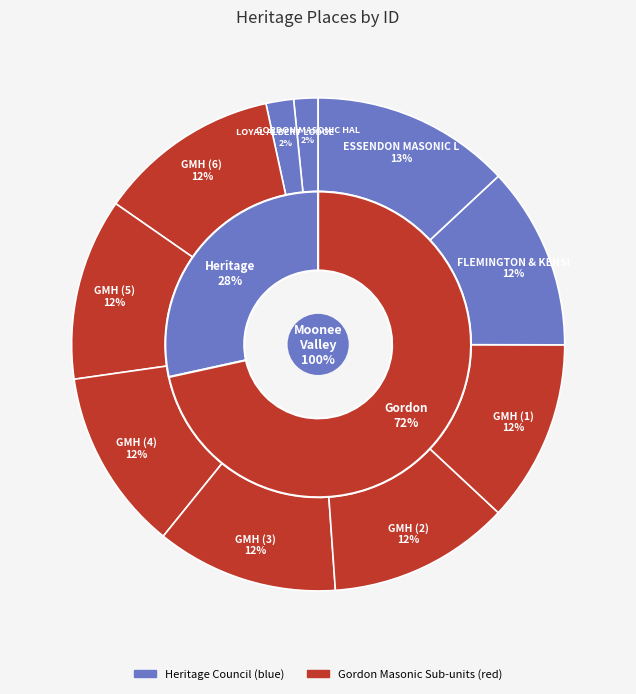

Rank the categories by value from lowest to highest.

GORDON MASONIC HALL, LOYAL ALBERT LODGE HALL, Gordon Masonic Hall (6), Gordon Masonic Hall (5), Gordon Masonic Hall (4), Gordon Masonic Hall (3), Gordon Masonic Hall (2), Gordon Masonic Hall (1), FLEMINGTON & KENSINGTON HALL, ESSENDON MASONIC LODGE NO.238 HALL